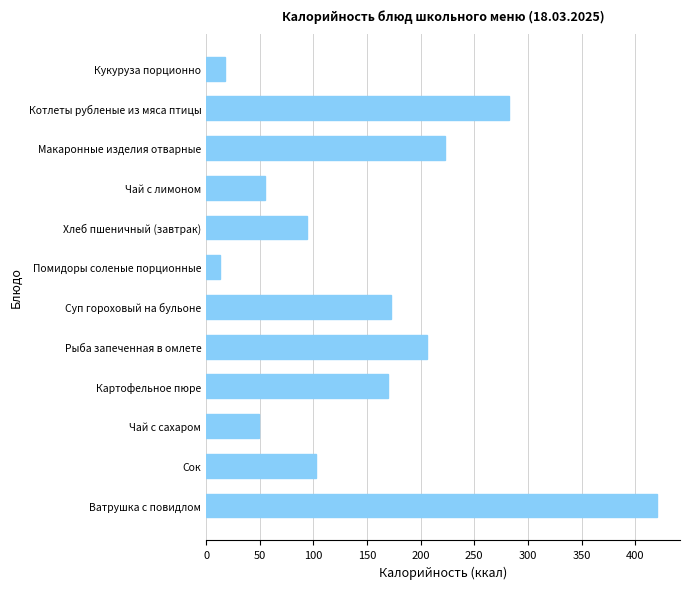

True or false: the data shows 54.7 at Чай с лимоном.

True